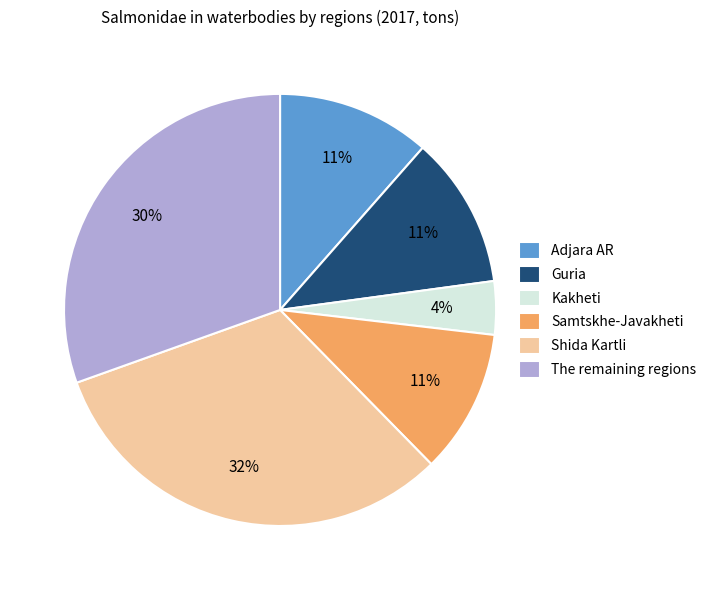

Do Shida Kartli and Kakheti together represent more than half of the pie?

No